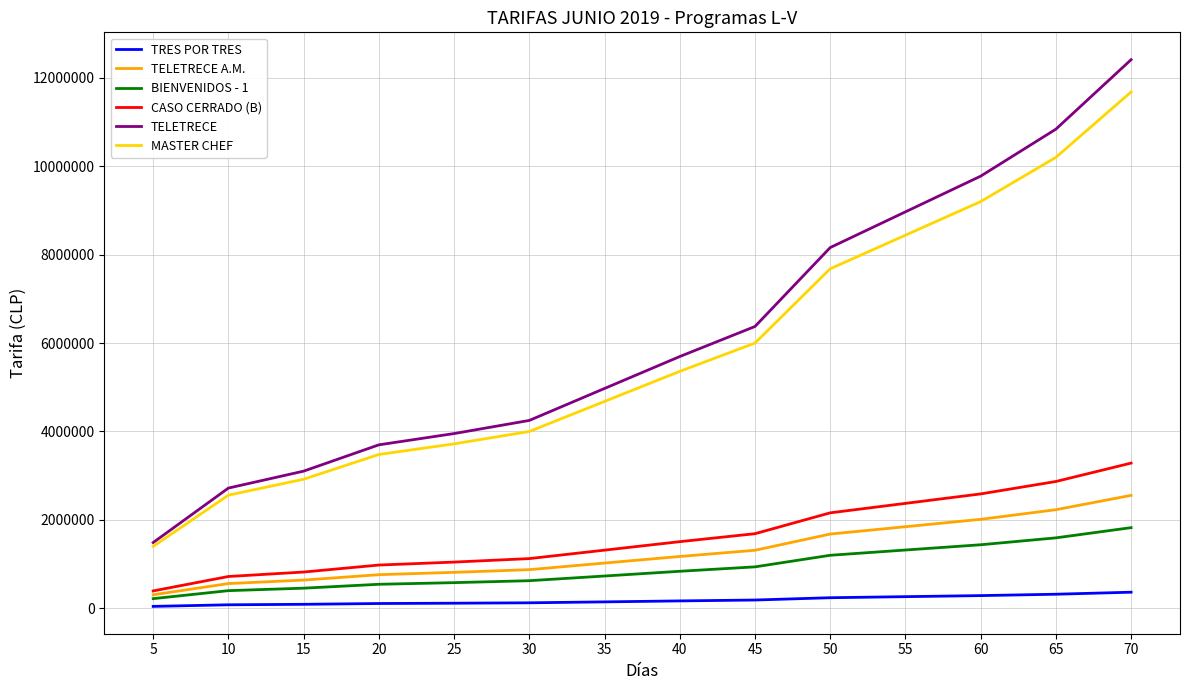

What is the total value across all series at 55?

23211000